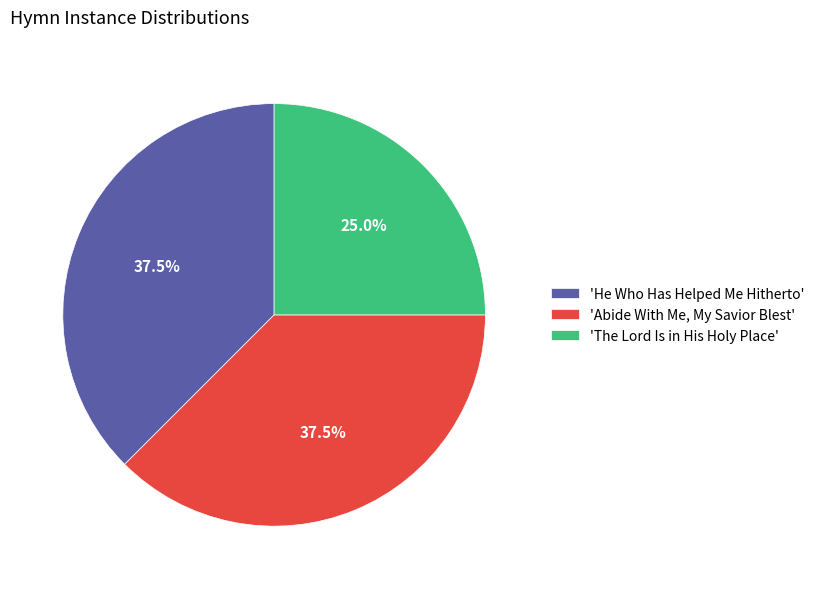

Do 'The Lord Is in His Holy Place' and 'He Who Has Helped Me Hitherto' together represent more than half of the pie?

Yes